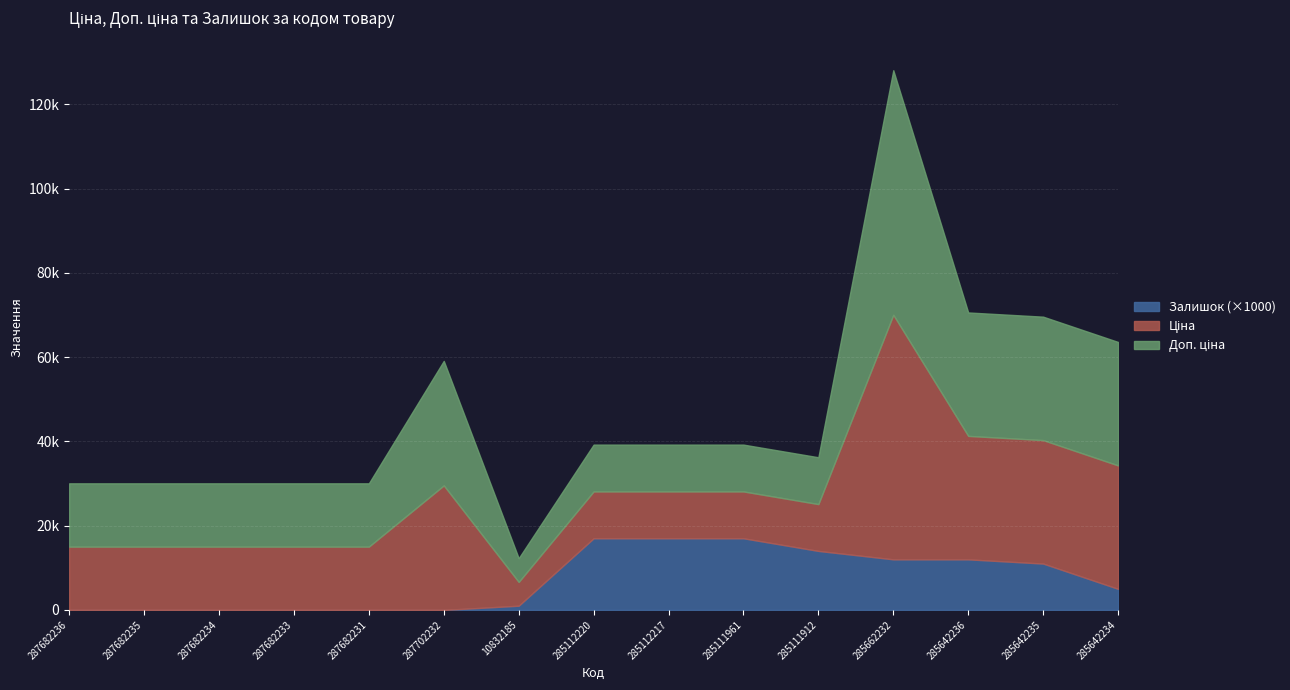

Reading right to left, list all the values displayed in this chart.

Ціна: 29294.9	29294.9	29294.9	58037.0	11113.6	11113.6	11113.6	11113.6	5636.0	29548.9	15019.2	15019.2	15019.2	15019.2	15019.2
Доп. ціна: 29294.9	29294.9	29294.9	58037.0	11113.6	11113.6	11113.6	11113.6	5636.0	29548.9	15019.2	15019.2	15019.2	15019.2	15019.2
Залишок: 5.0	11.0	12.0	12.0	14.0	17.0	17.0	17.0	1.0	0.0	0.0	0.0	0.0	0.0	0.0